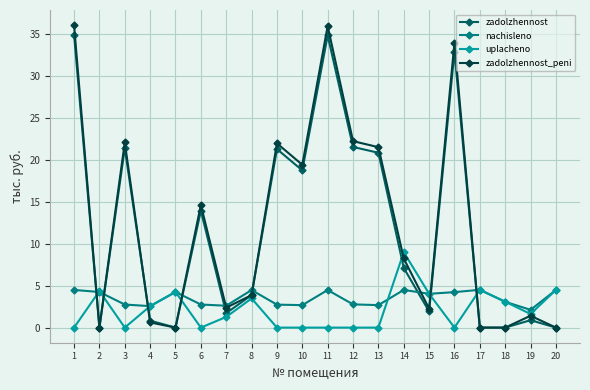

At which category does zadolzhennost_peni reach its first local valley?

2